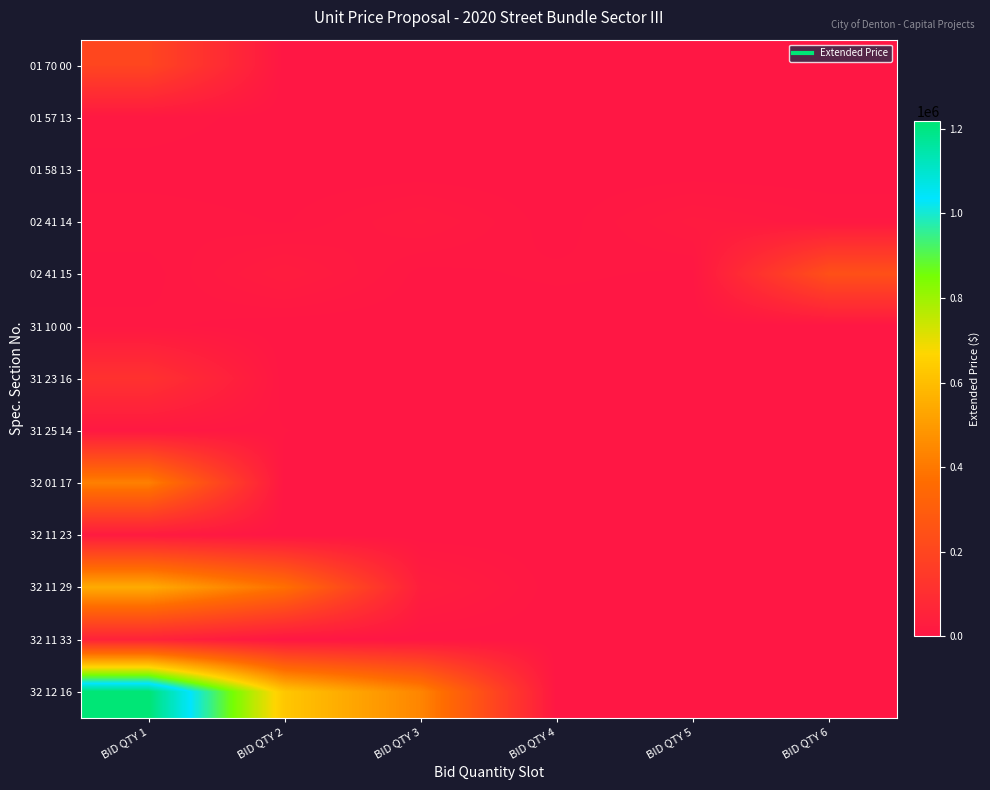

List the series in order of their peak value, highest first.

32 12 16, 32 11 29, 32 01 17, 02 41 15, 01 70 00, 31 23 16, 32 11 33, 02 41 14, 32 11 23, 01 57 13, 31 25 14, 31 10 00, 01 58 13